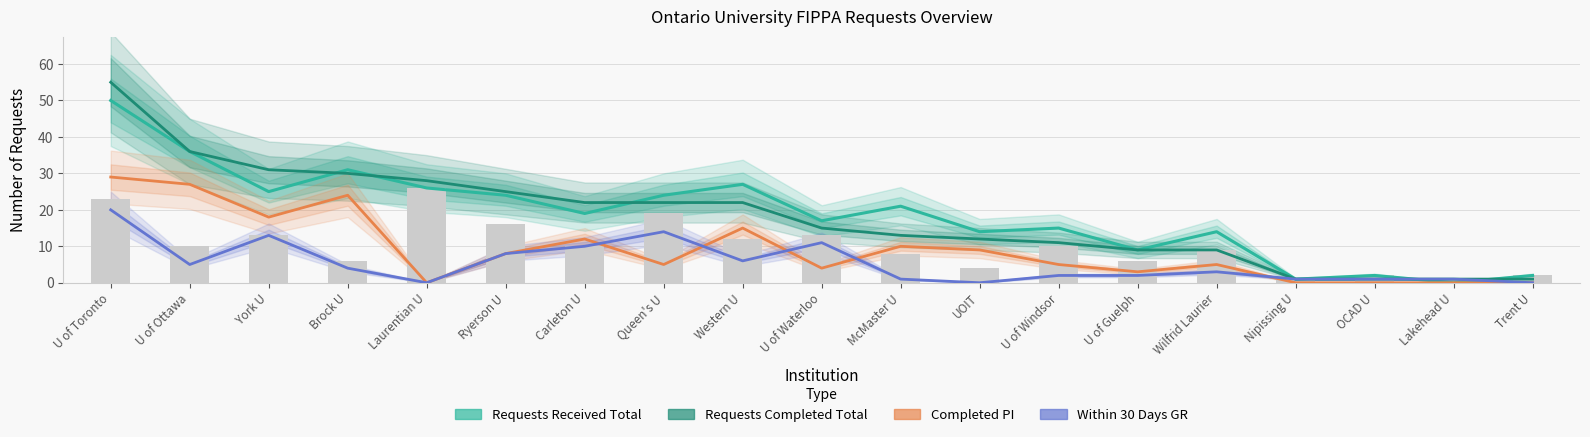

How many values in Completed PI are above zero?

14